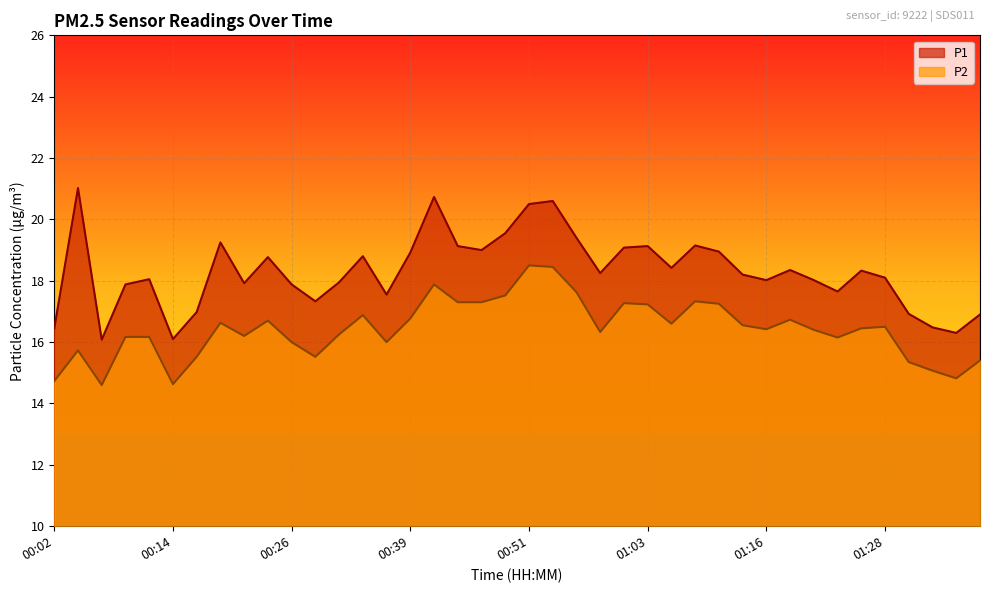

In P1, how many points are higher than both neighbors (excluding endpoints)?

11